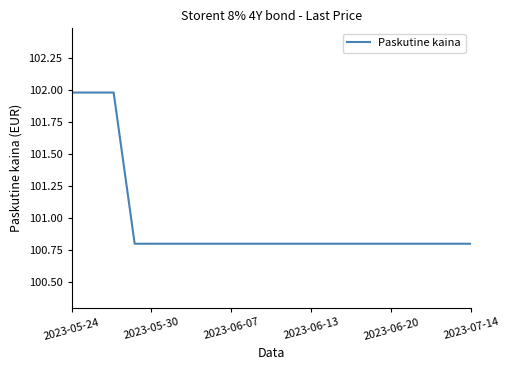

What is the sum of all values?

2019.5